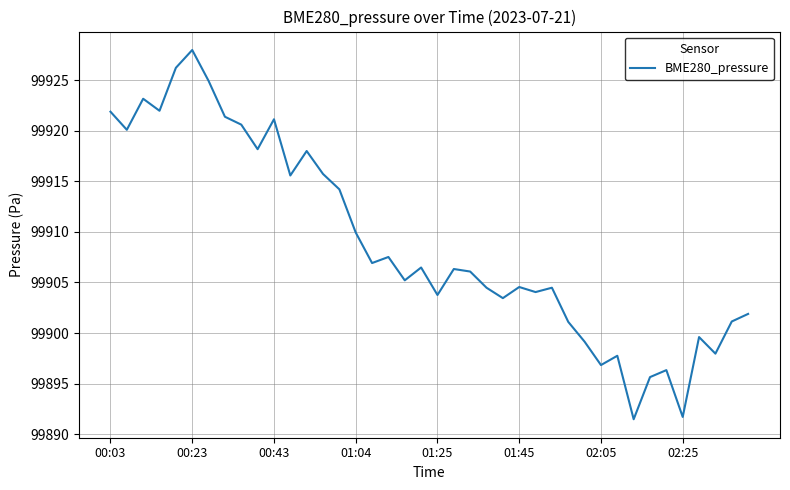

What is the difference between the maximum and minimum values?

36.5